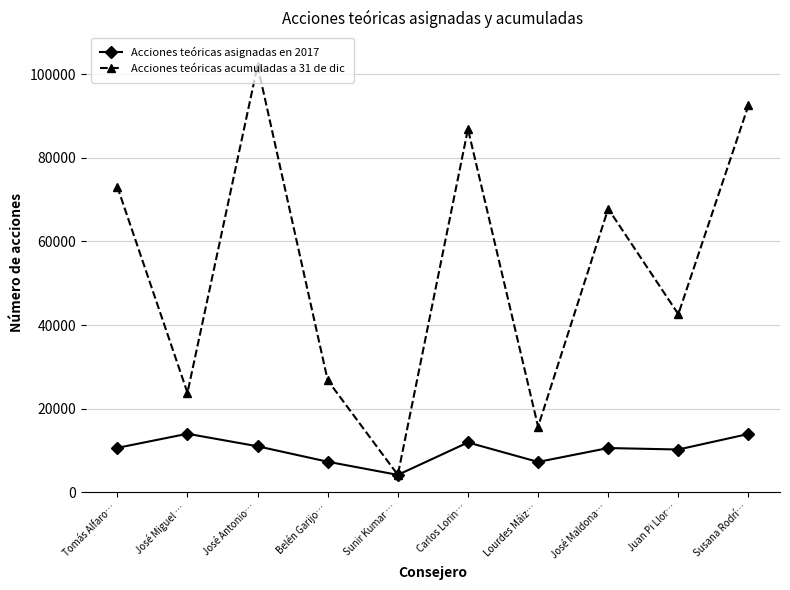

Between Belén Garijo… and Susana Rodrí…, which series saw the biggest shift?

Acciones teóricas acumuladas a 31 de dic